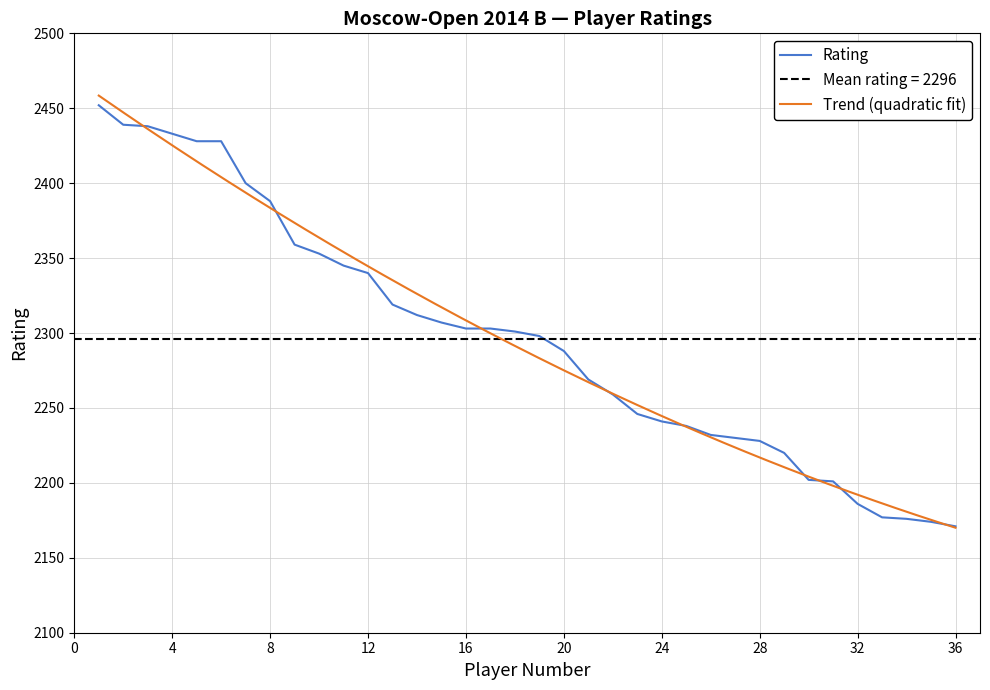

Is it true that the value at 8 is 2388?

True